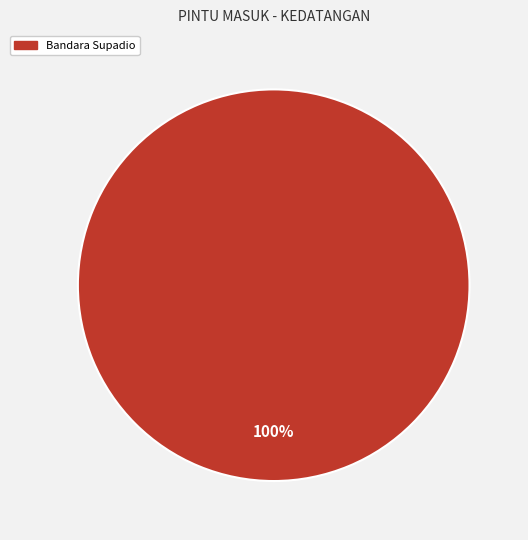

Is there a majority slice in this chart?

Yes